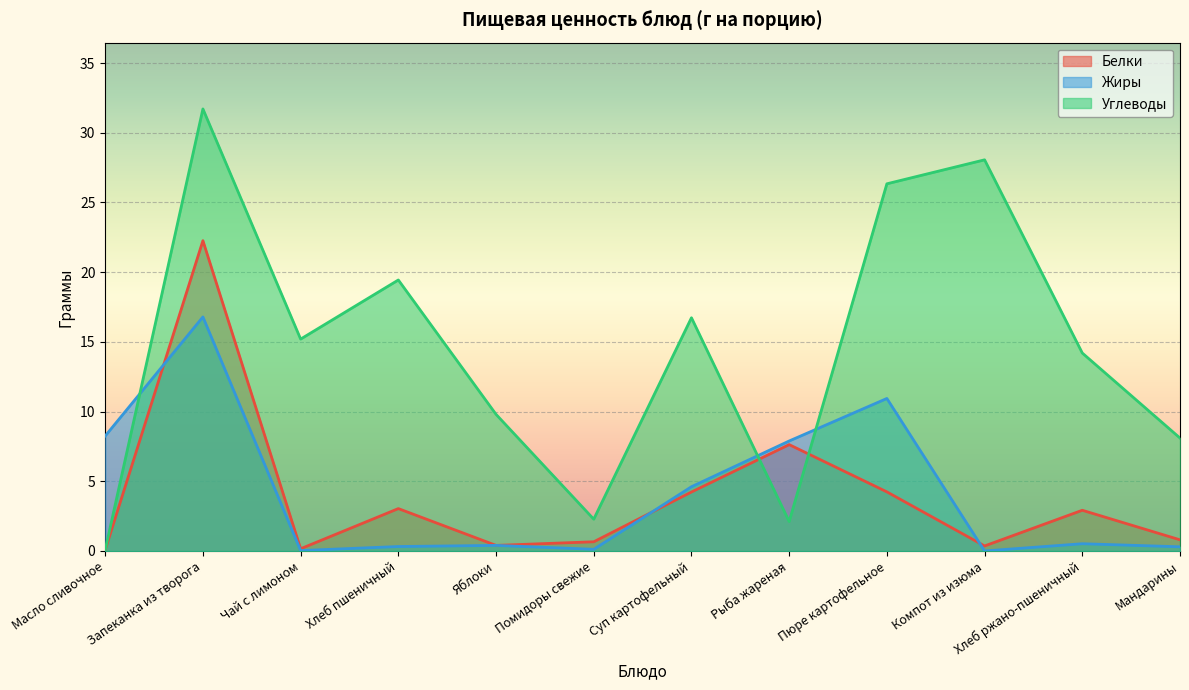

At which label does Жиры reach its minimum?

Компот из изюма